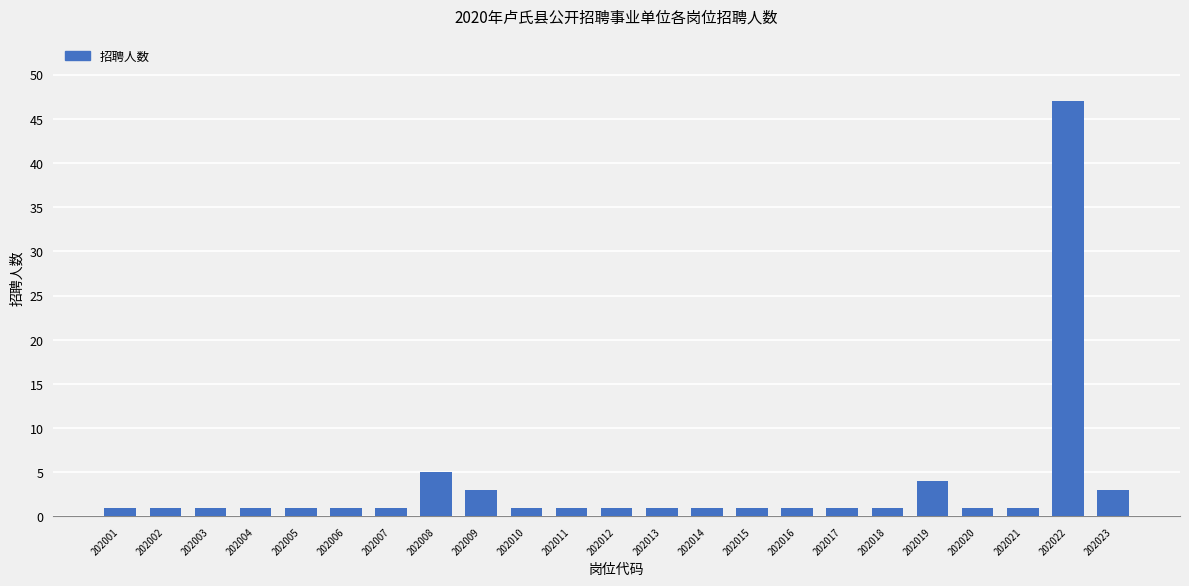

The chart shows a value of 4 at 202019. True or false?

True